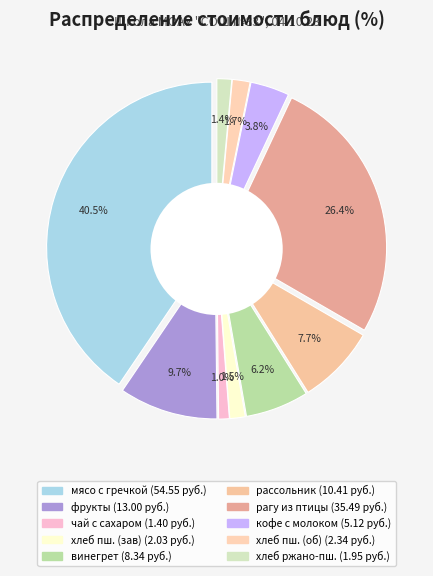

To the nearest percent, what is the difference between the largest and smallest slice percentages?

39%